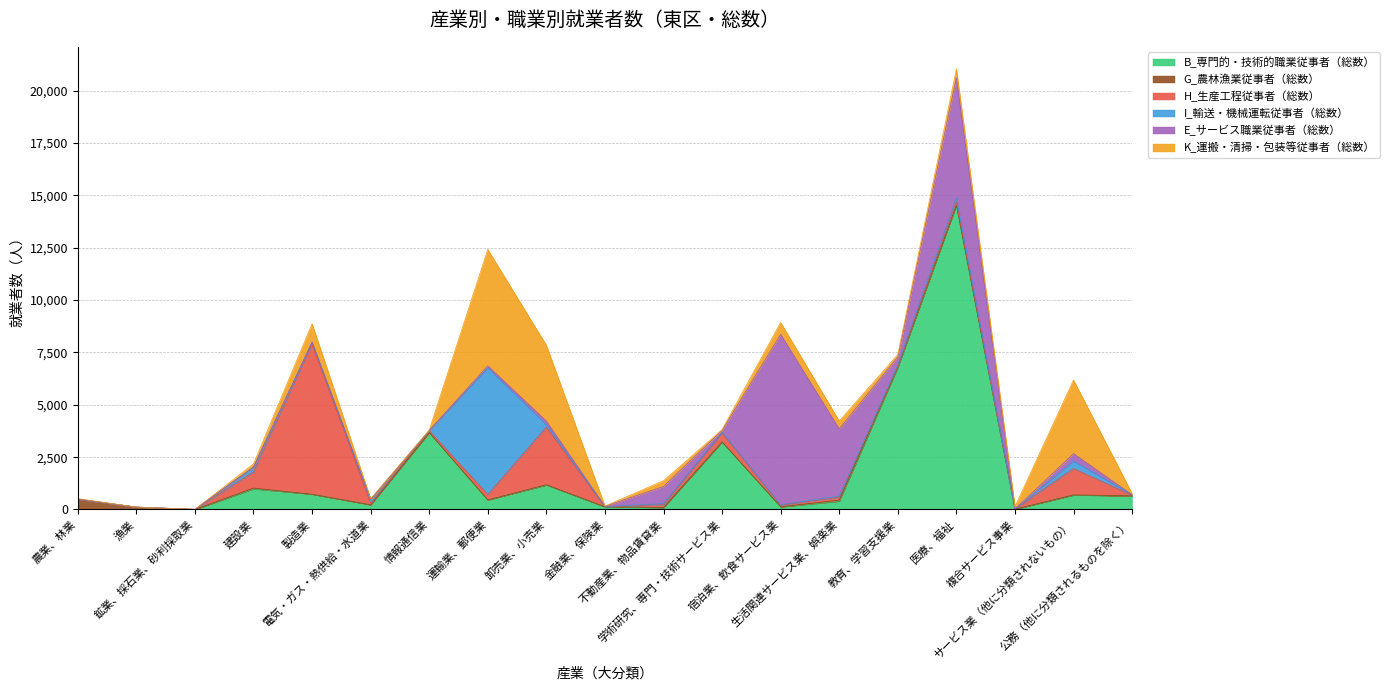

What is the label of the 1st point from the right?

S_公務（他に分類されるものを除く）